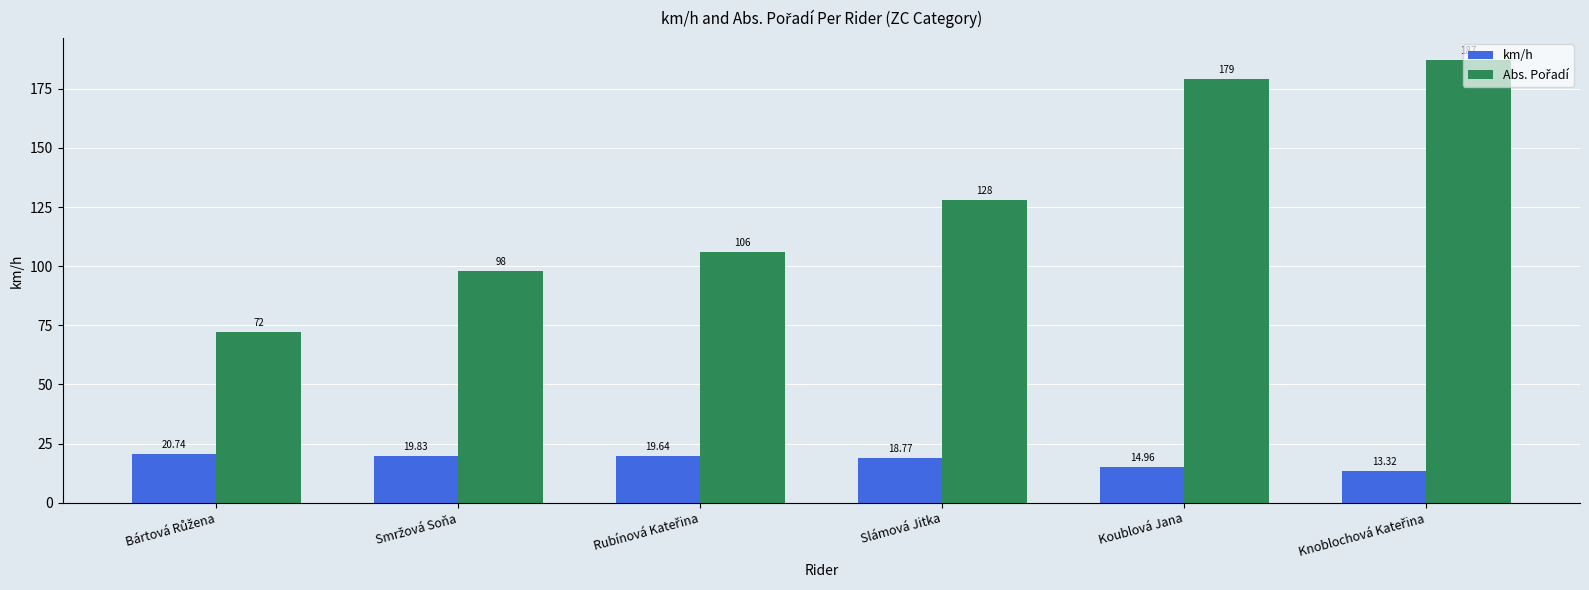

At which label is km/h closest to 17?

Slámová Jitka